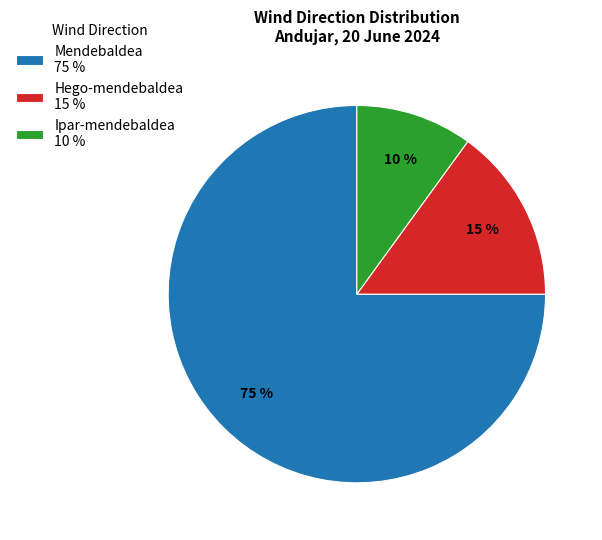

Rank the categories by value from lowest to highest.

Ipar-mendebaldea 10 %, Hego-mendebaldea 15 %, Mendebaldea 75 %